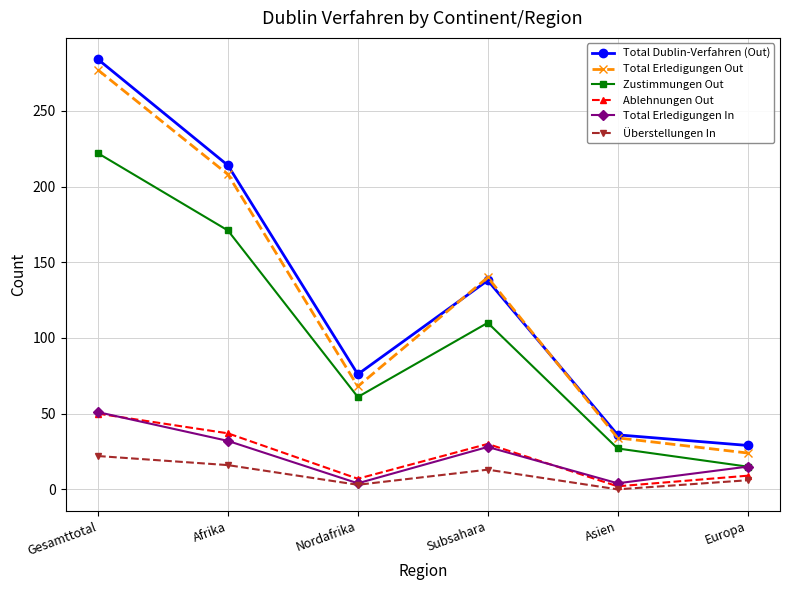

At which category does Zustimmungen Out reach its first local valley?

Nordafrika